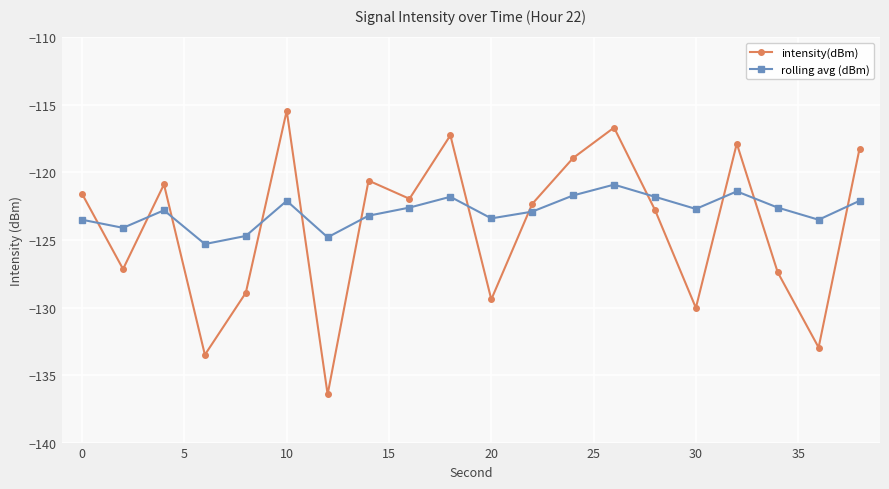

In intensity(dBm), how many points are lower than both neighbors (excluding endpoints)?

7